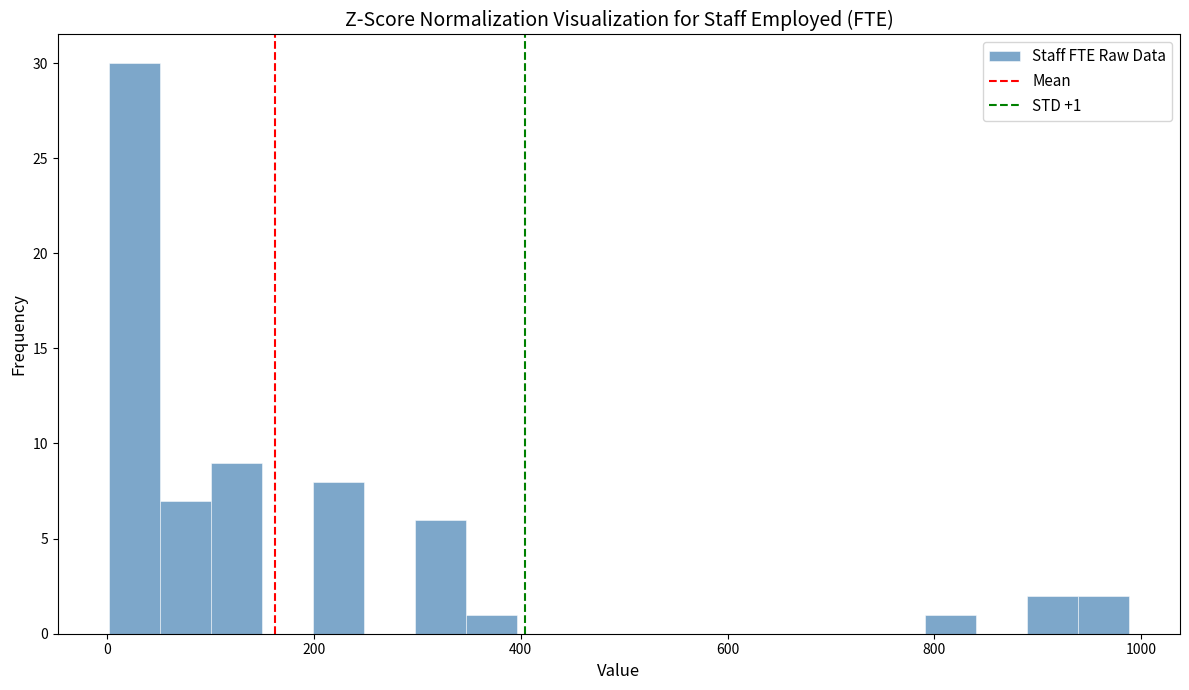

Read against the x-axis, roughly where is the centre of the tallest bar?

20